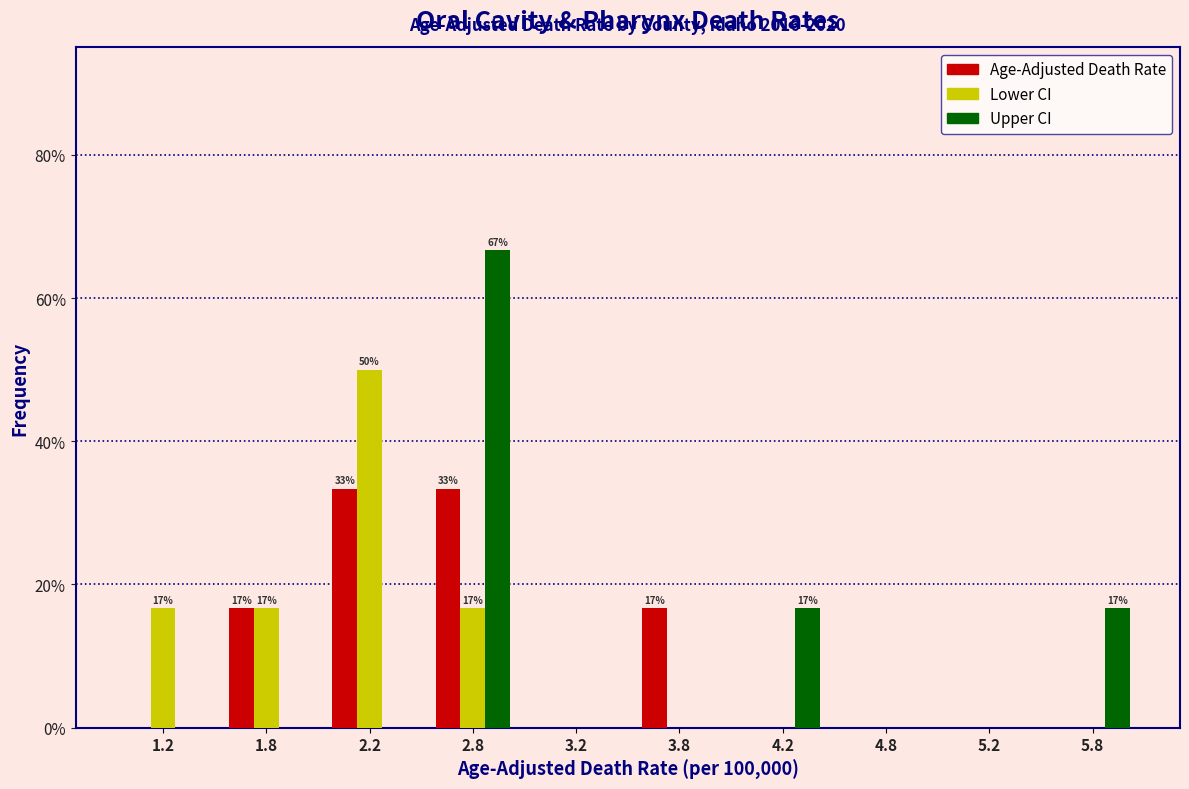

In the Lower CI series, which range on the x-axis has the tallest bar?

2.0 to 2.5